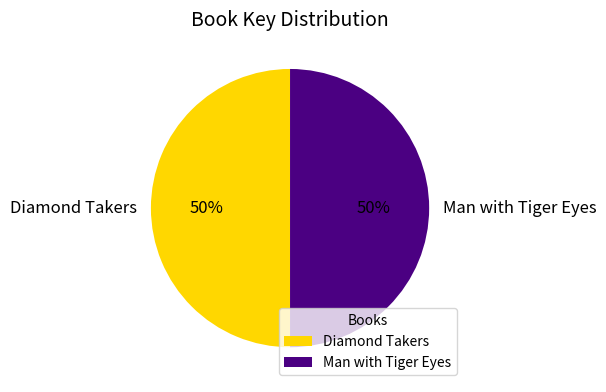

Count the number of slices in the pie.

2